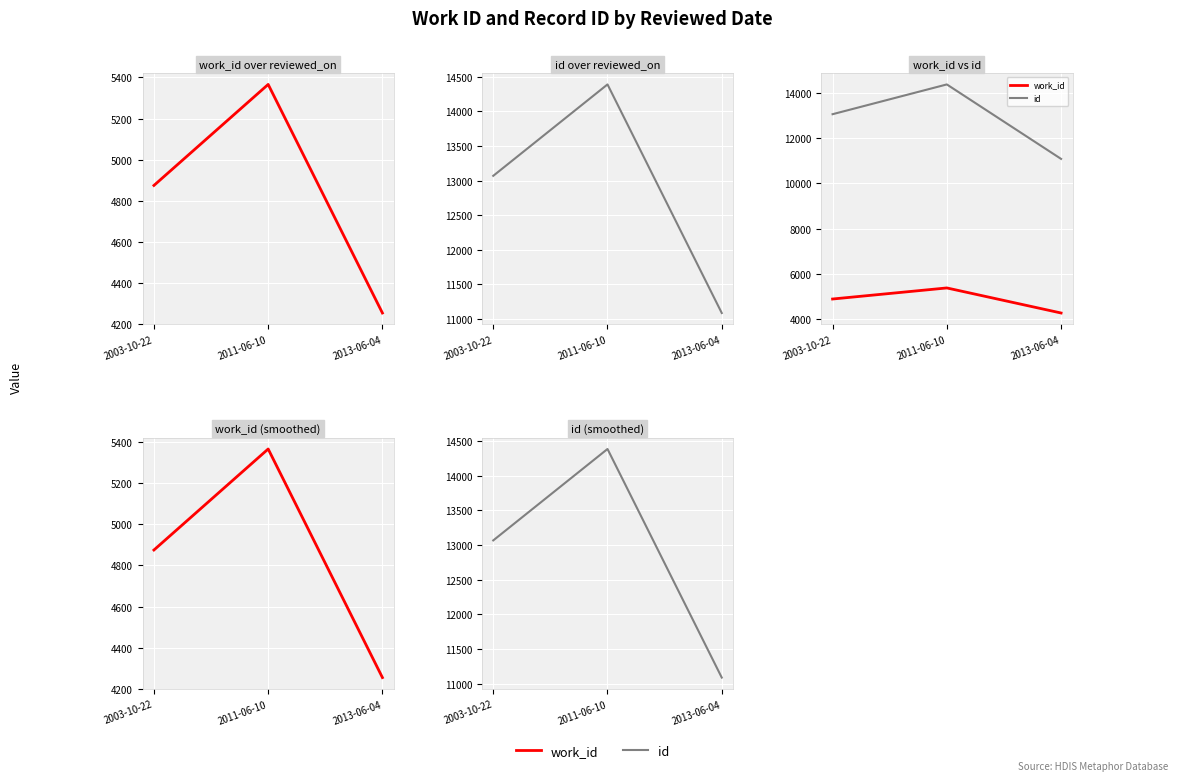

Rank the series by their average value, from lowest to highest.

work_id, id